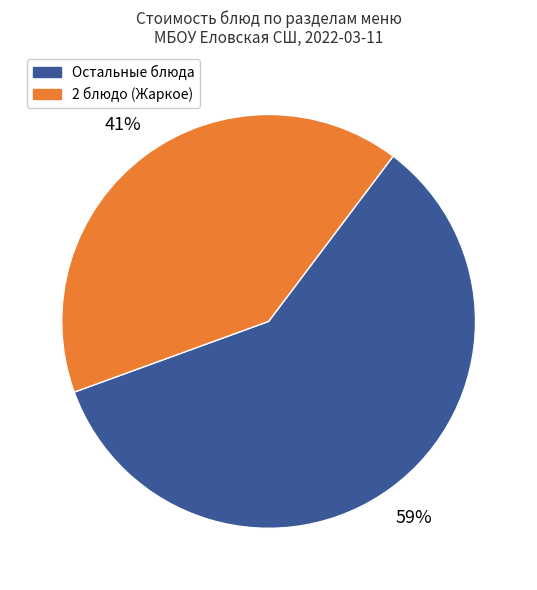

To the nearest percent, what is the difference between the largest and smallest slice percentages?

18%